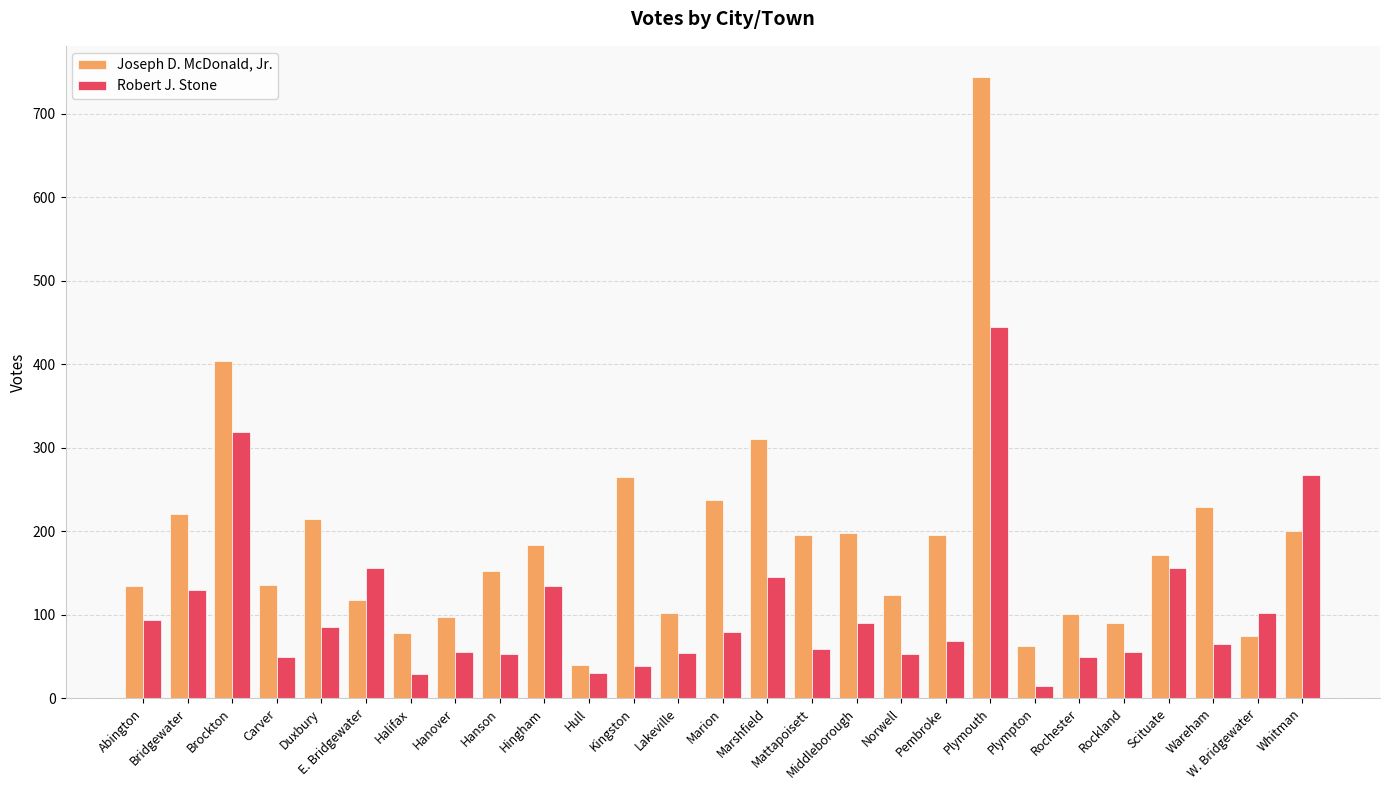

True or false: Robert J. Stone has a value of 444 at Plymouth.

True